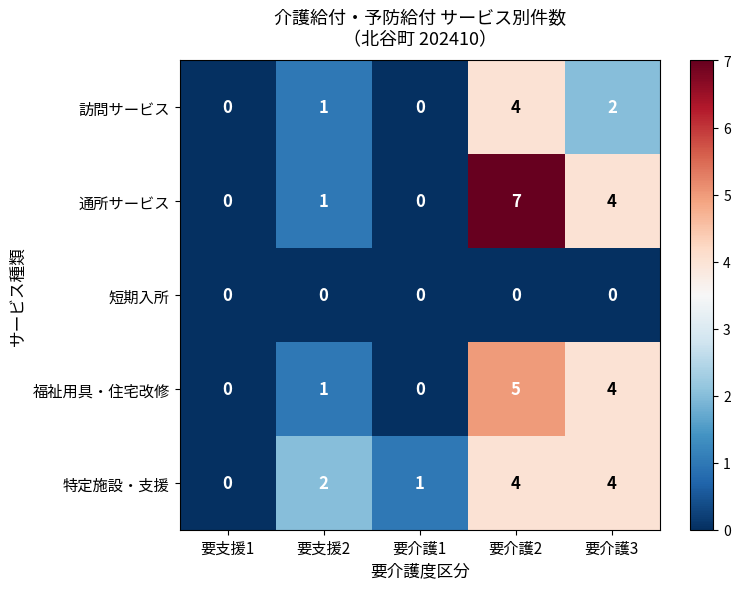

What is the spread (max minus min) of values at 要介護2?

7